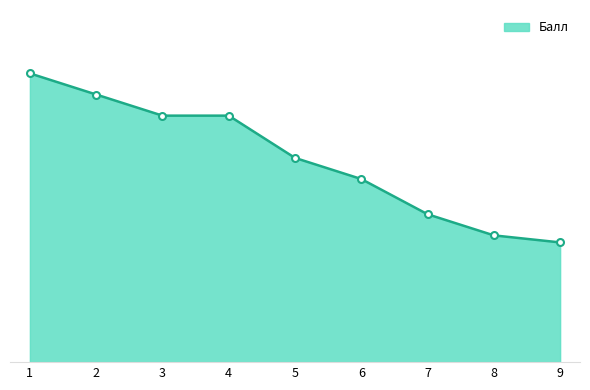

Which category has the highest value across all series?

1